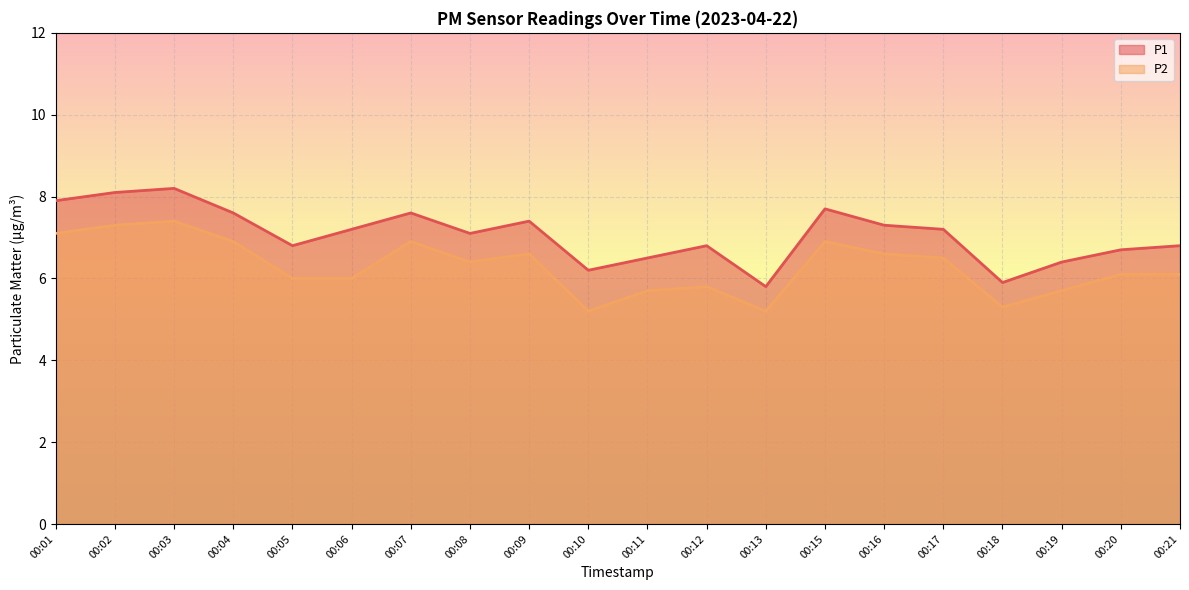

How many interior local valleys does the P2 series have?

4